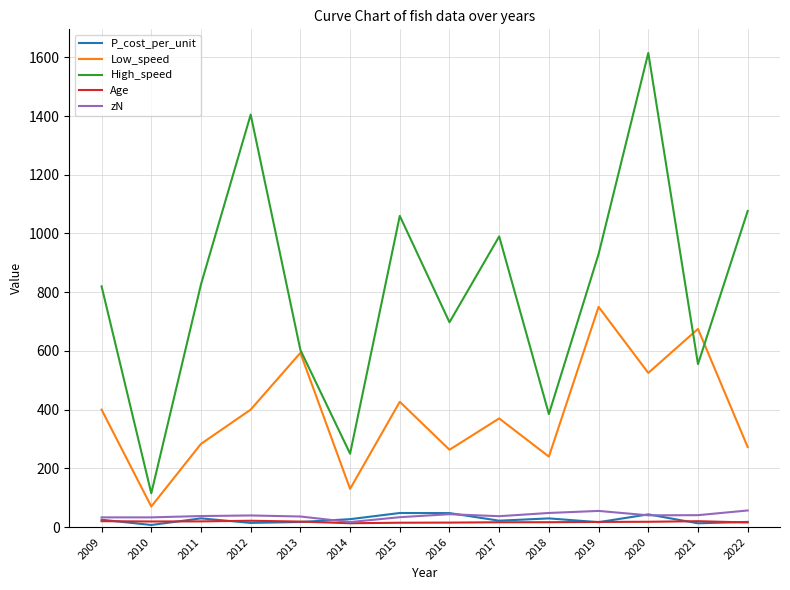

The Low_speed series shows 283.3 at 2011. True or false?

True